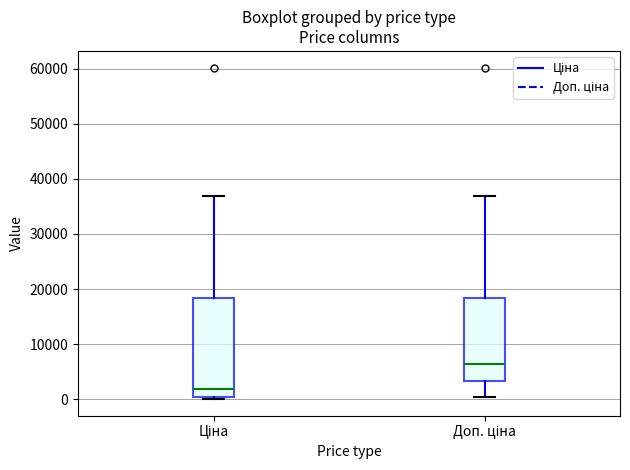

Reading left to right, transcribe this box plot: for each box, give where its median line is, the range the box spans, and where its two whiskers end, as read against the y-axis. The values are not printed on the chart, so give them approximately, as read against the axis.

Ціна: median 2000, box 0 to 18000, whiskers 0 (just below the box's lower edge) to 37000
Доп. ціна: median 6000, box 3000 to 18000, whiskers 0 to 37000